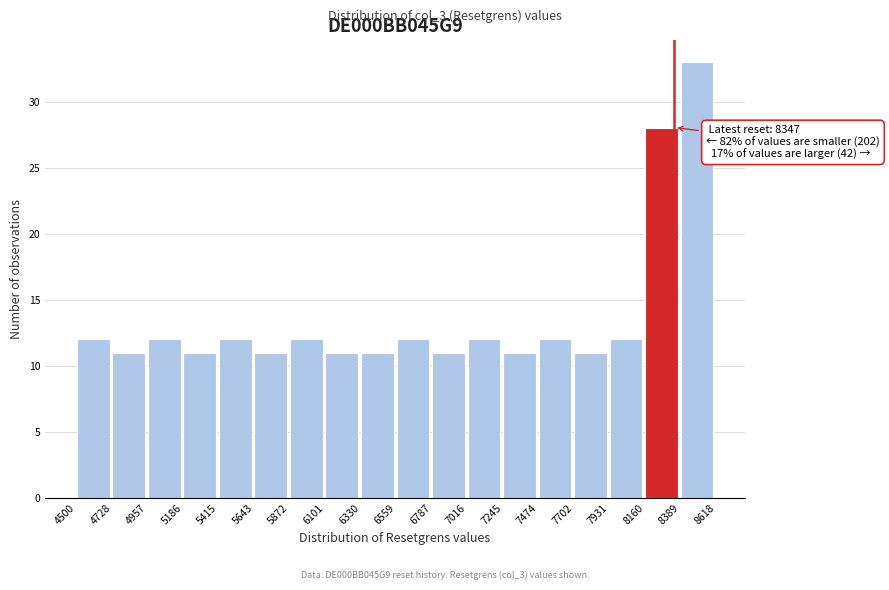

Which range on the x-axis has the tallest bar?

8389 to 8618